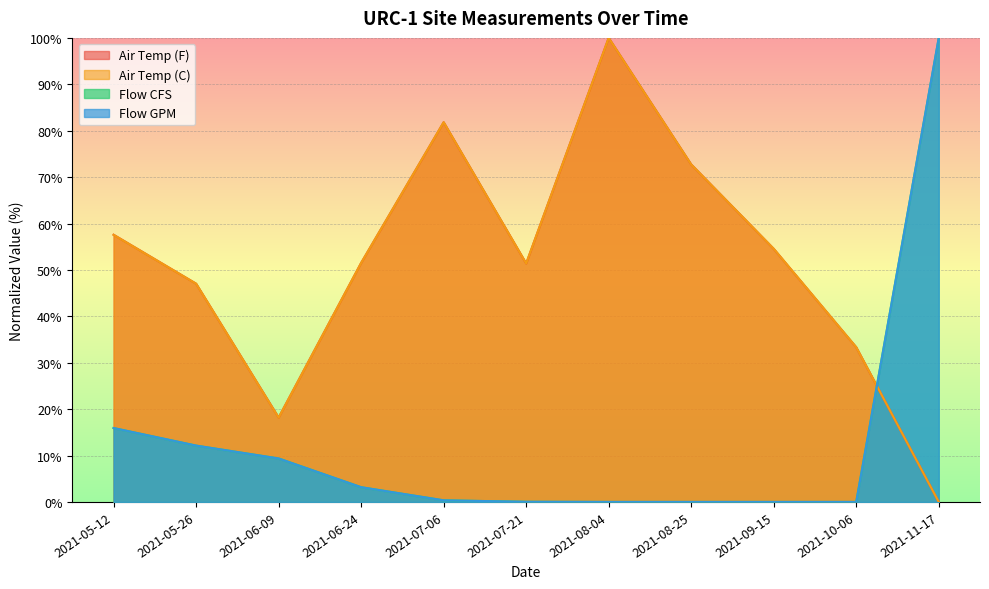

At which label is Air Temp (C) closest to 50?

2021-07-21